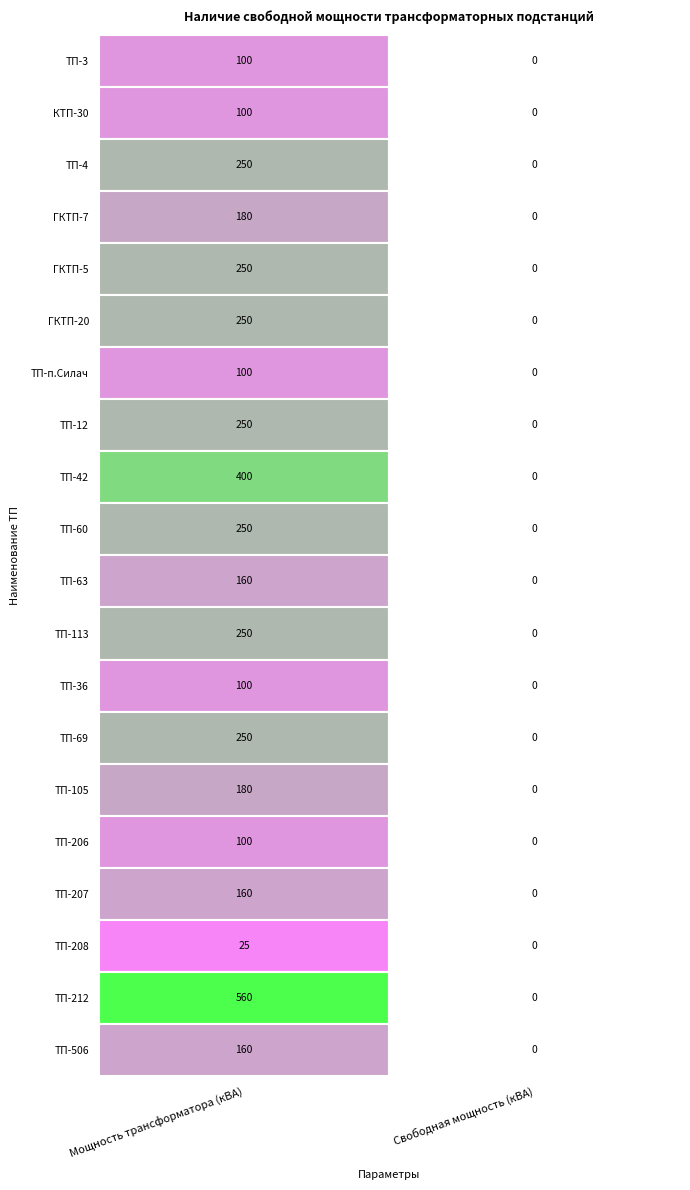

The value of ТП-4 at 1 is 0. True or false?

True